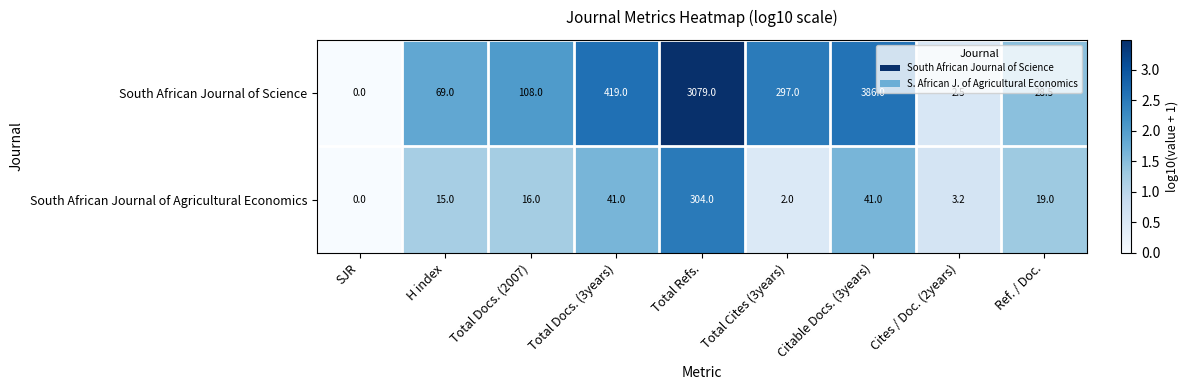

Which category has the highest value across all series?

Total Refs.